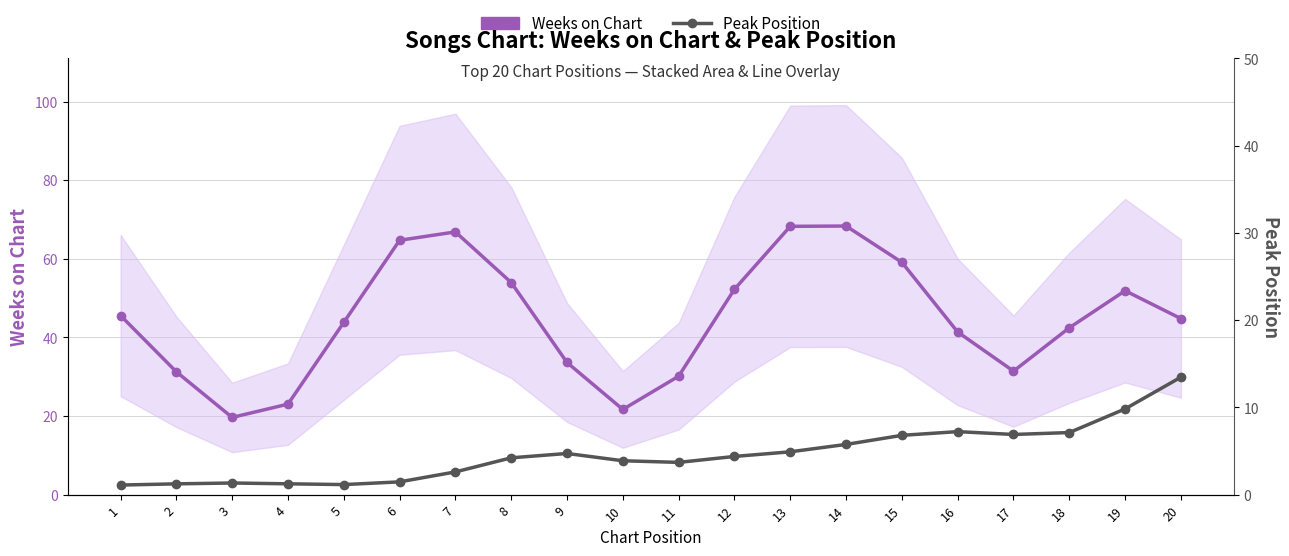

Which has a higher value, 11 or 18?

18